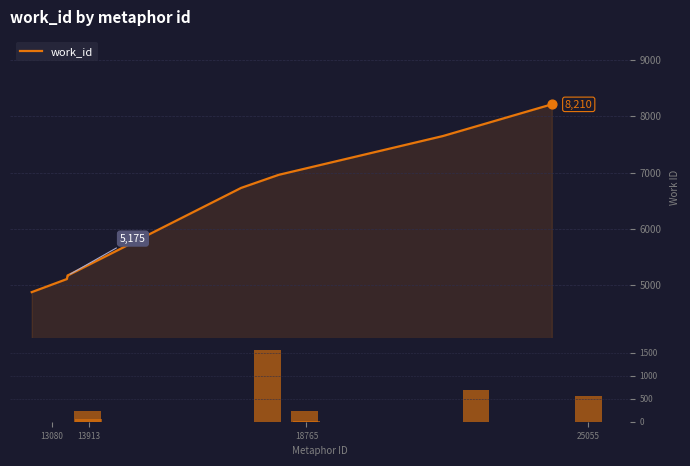

What is the minimum value for work_id?

4878